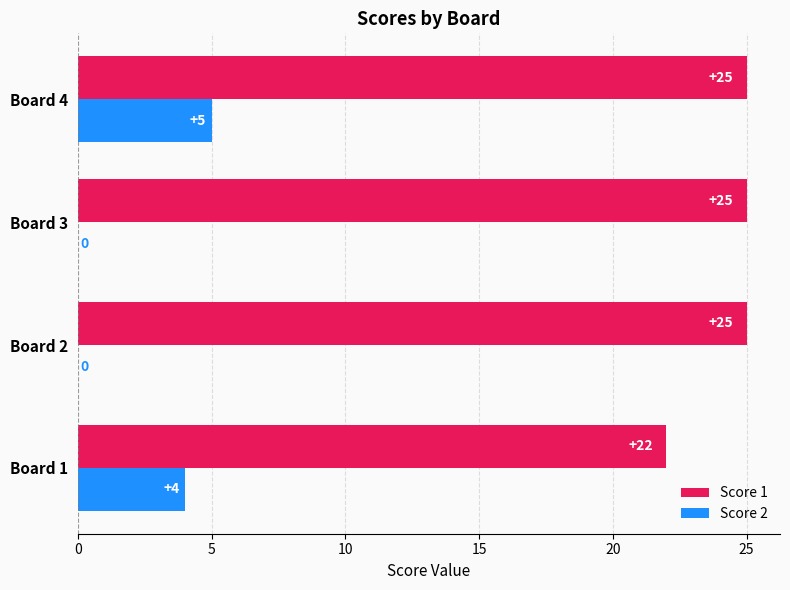

What is the highest value of the Score 1 series?

25